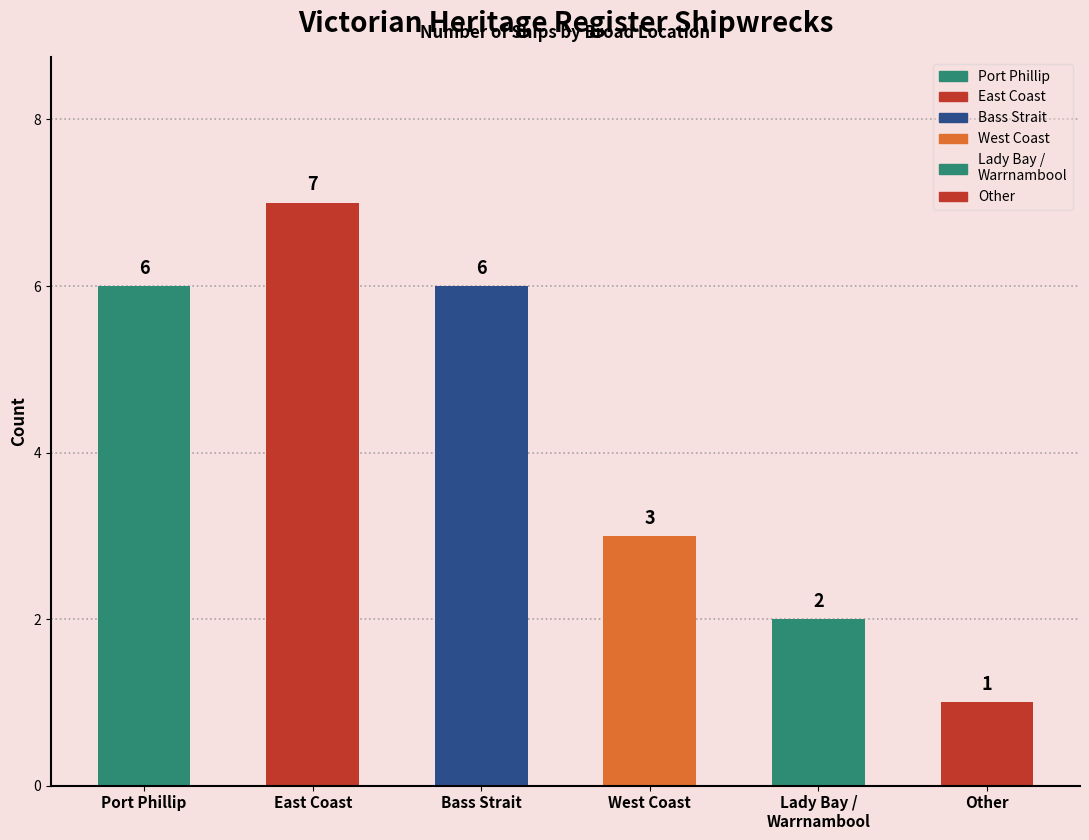

What is the average value?

4